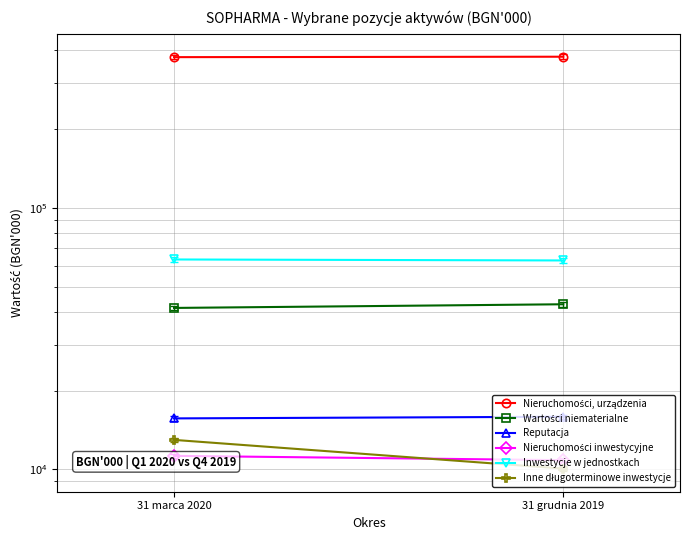

Reading left to right, transcribe all the data shown in this chart.

Nieruchomości, urządzenia: 31 marca 2020=377184	31 grudnia 2019=378625
Wartości niematerialne: 31 marca 2020=41468	31 grudnia 2019=42829
Reputacja: 31 marca 2020=15681	31 grudnia 2019=15909
Nieruchomości inwestycyjne: 31 marca 2020=11277	31 grudnia 2019=10856
Inwestycje w jednostkach: 31 marca 2020=63532	31 grudnia 2019=62985
Inne długoterminowe inwestycje: 31 marca 2020=12978	31 grudnia 2019=10079